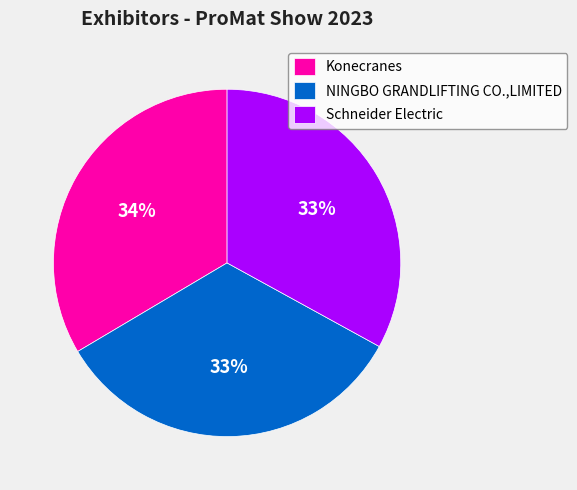

Does any single category account for the majority?

No